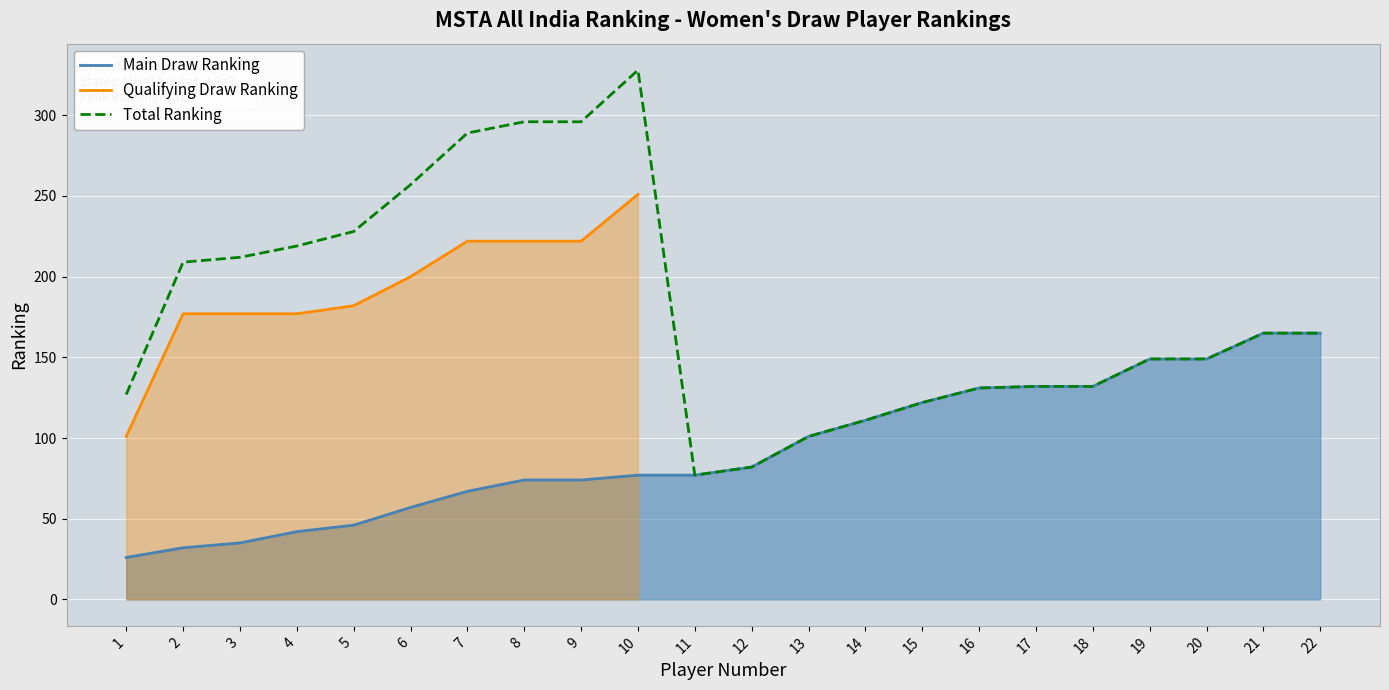

At how many categories does at least one series exceed 29?

22